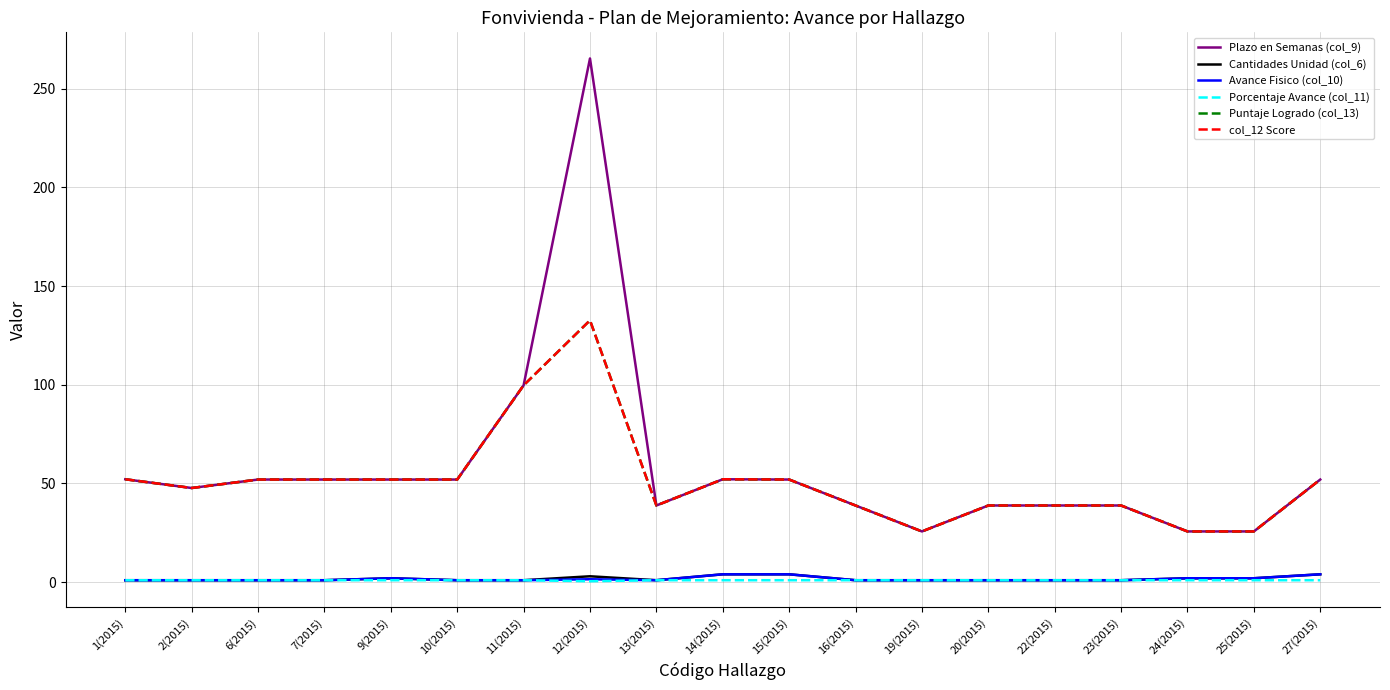

Is this an area chart (filled region under the line)?

No